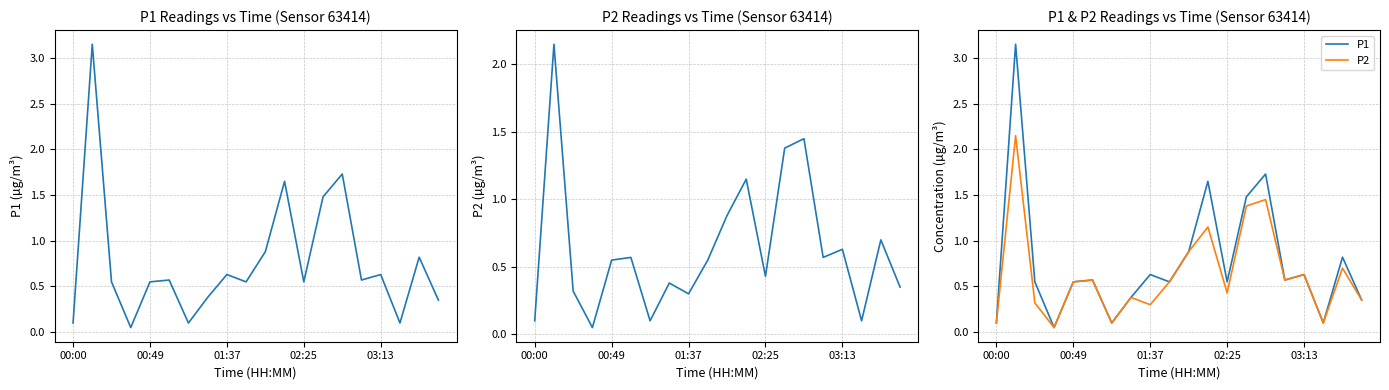

True or false: P1 and P2 cross at least once.

False